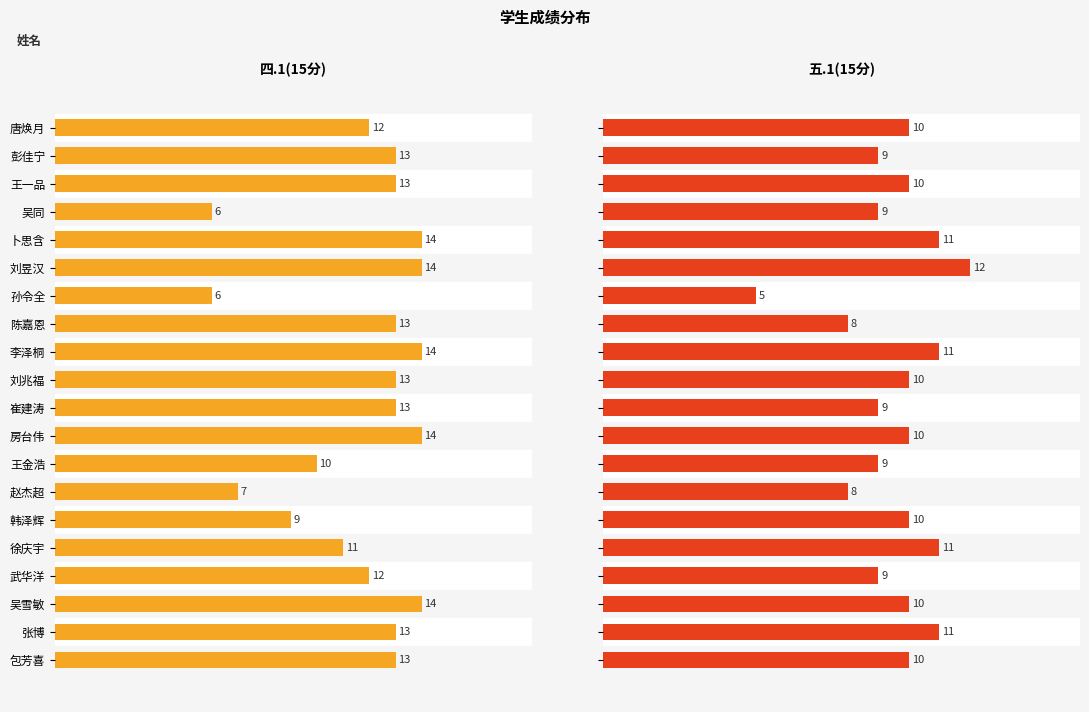

What is the highest value of the 五.1(15分) series?

12